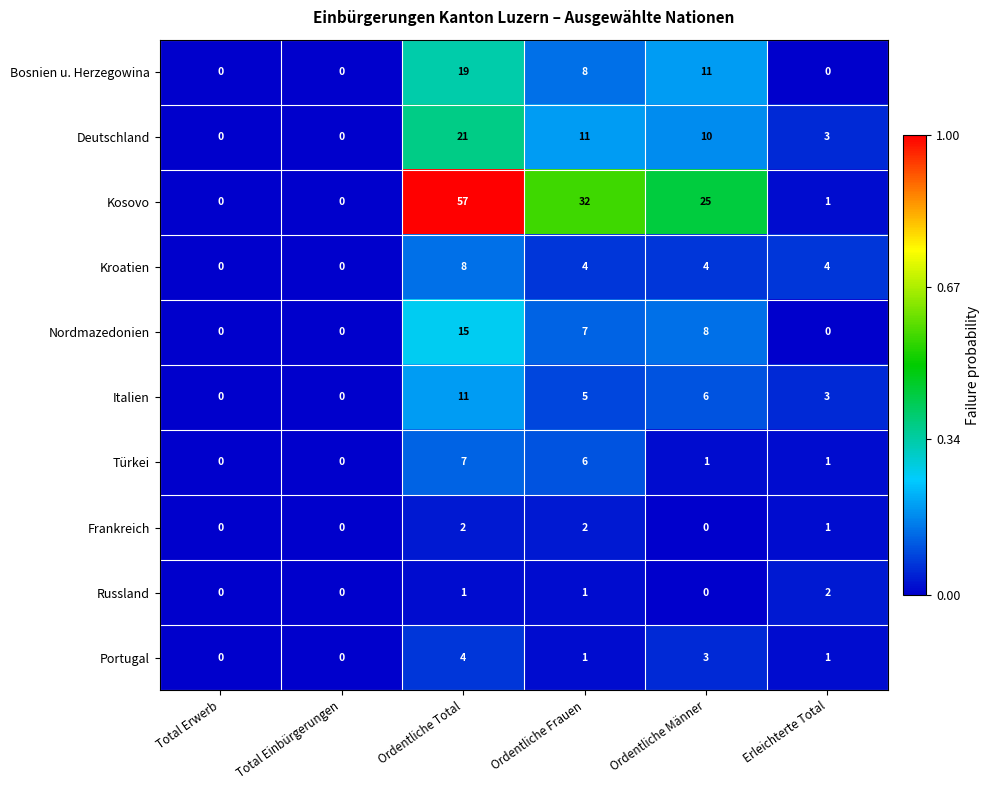

True or false: Kroatien has a value of 3 at Total Erwerb.

False